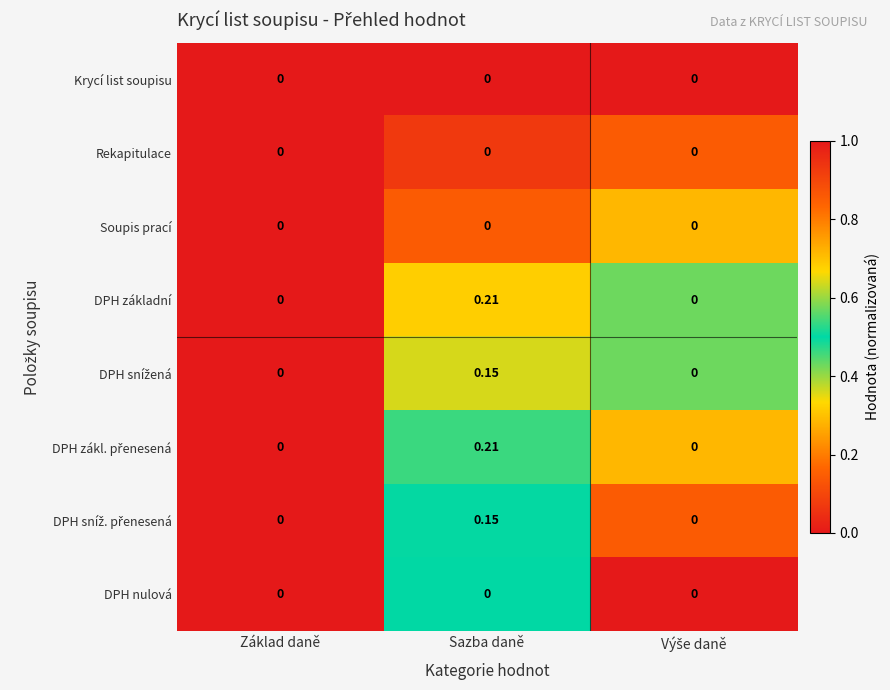

At which category is the sum across all series the highest?

Sazba daně